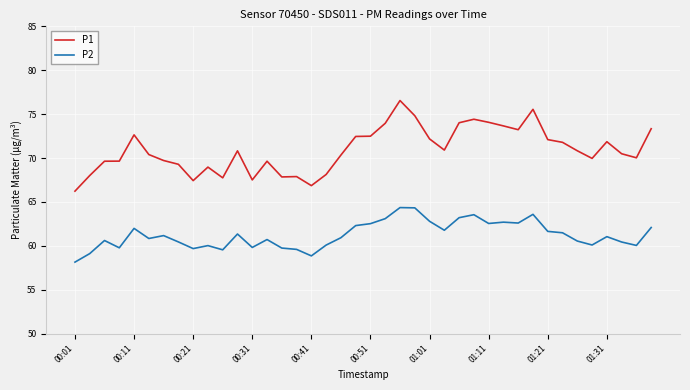

What is the difference between the maximum and minimum values in the P2 series?

6.2